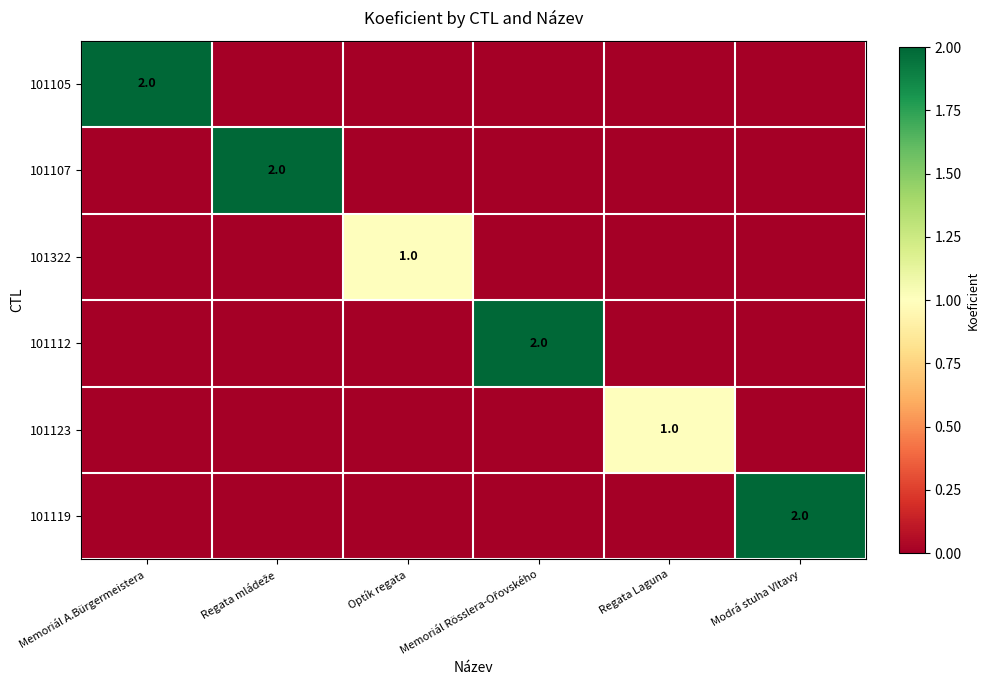

The 101322 series shows 1 at Optík regata. True or false?

True